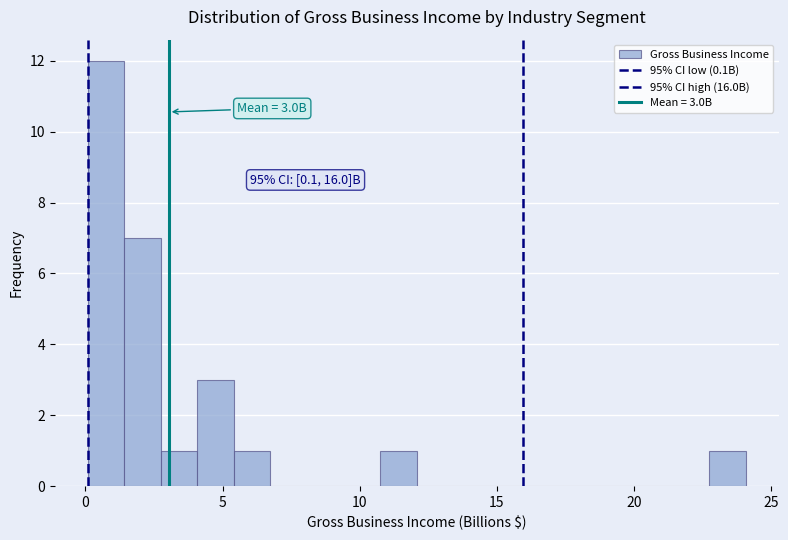

Around what value on the x-axis is the tallest bar? Give the approximate position of its centre, as read against the axis.

0.5